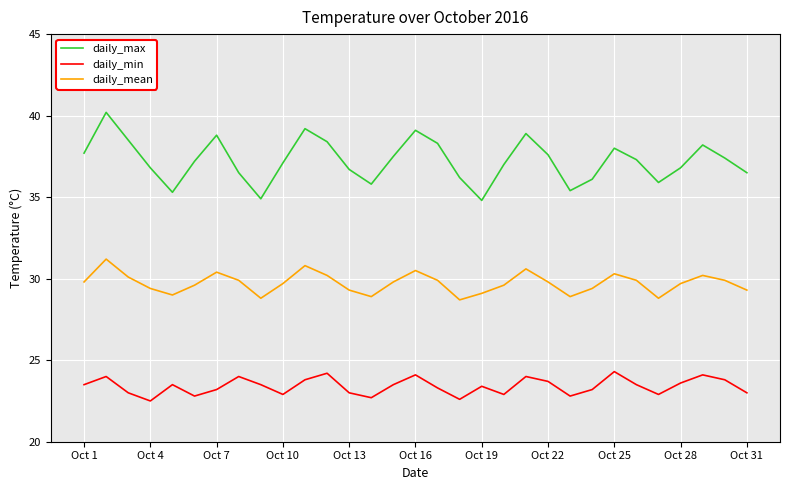

True or false: daily_min and daily_max intersect in this chart.

False